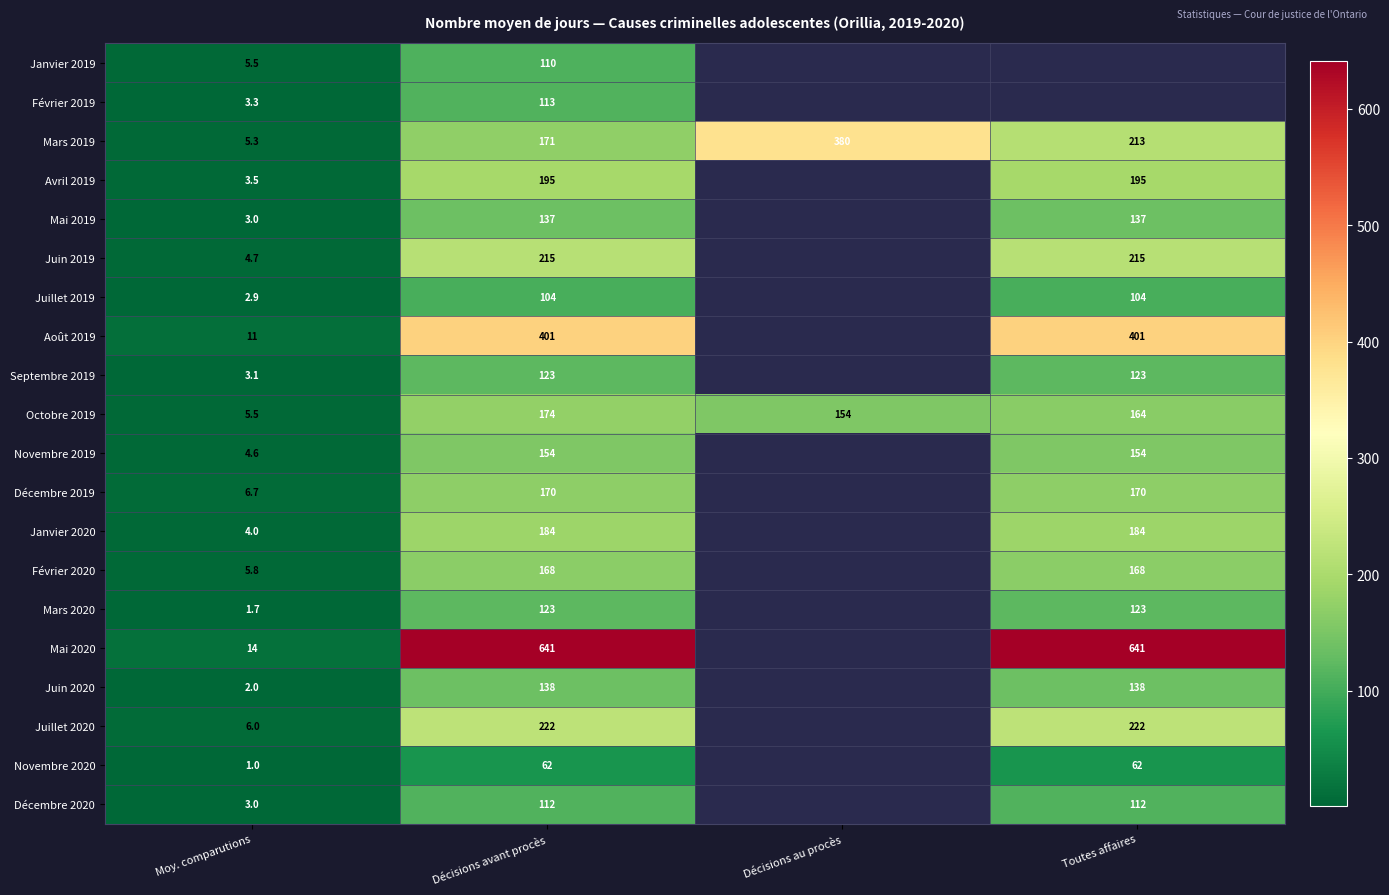

Rank the categories by Mars 2019 value from highest to lowest.

Décisions au procès, Toutes affaires, Décisions avant procès, Moy. comparutions